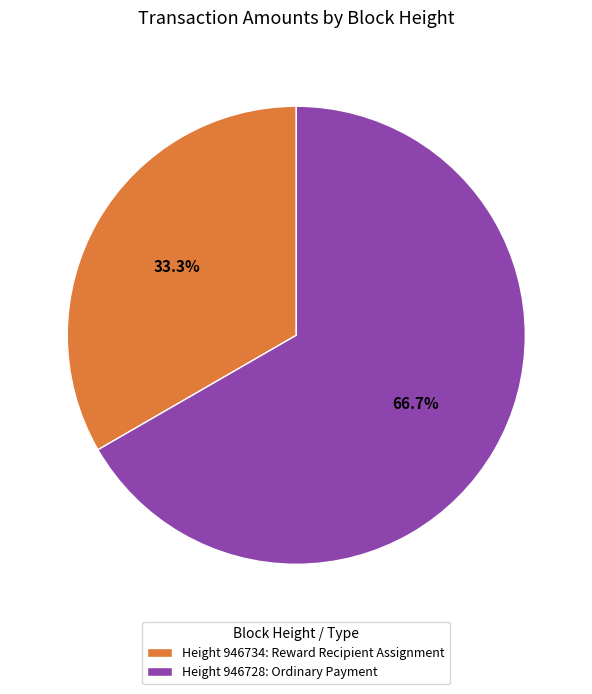

Is there any slice that represents more than half of the pie?

Yes